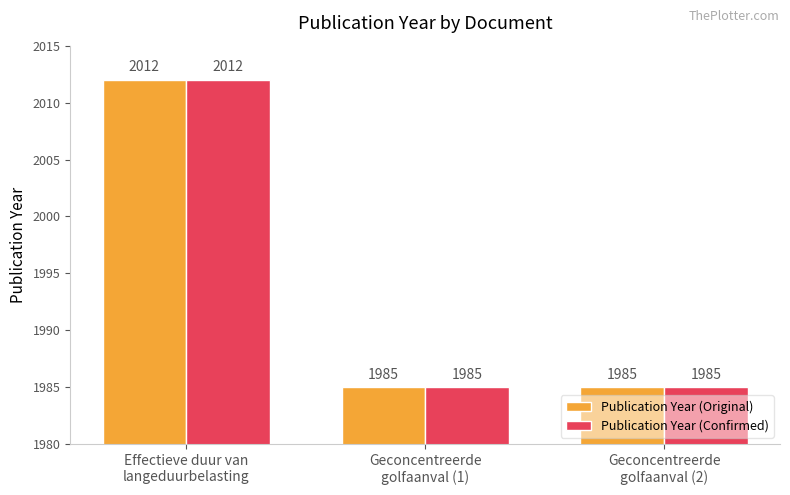

Count the Publication Year (Confirmed) values in the range 1985 to 2012.

3